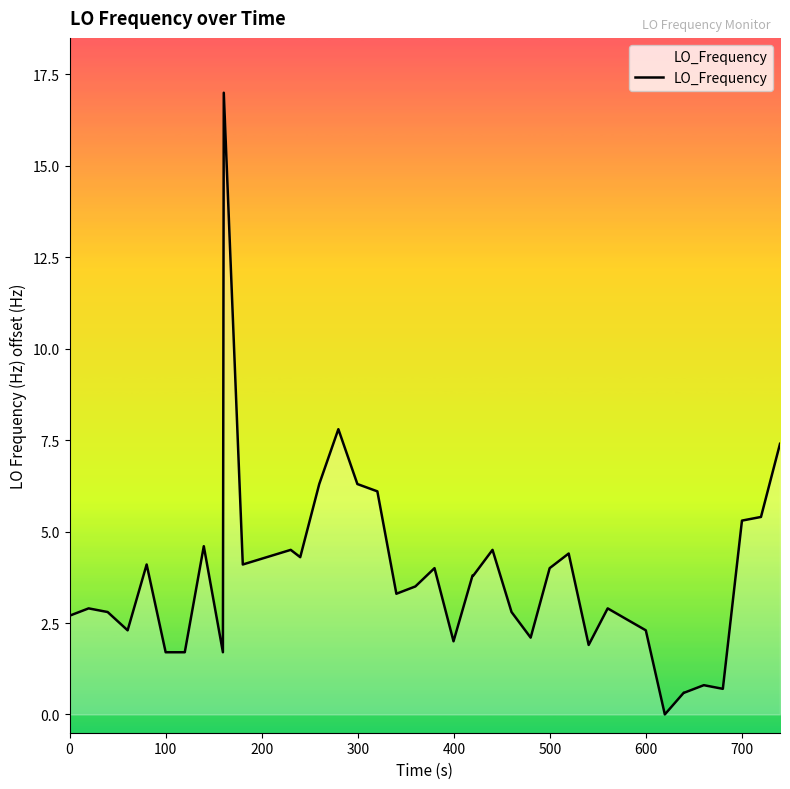

What is the maximum value shown in the chart?

17.0